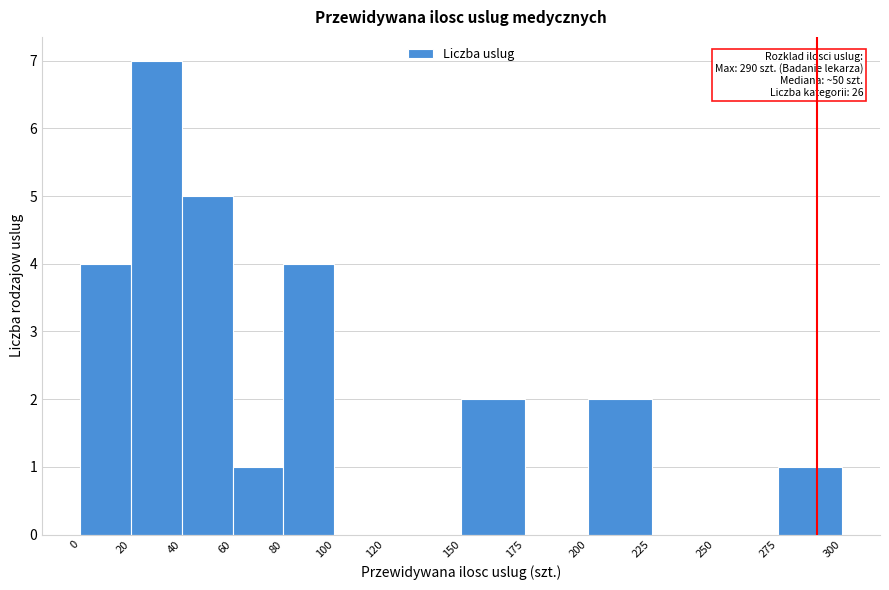

Over which range of the x-axis is the bar tallest?

20 to 40